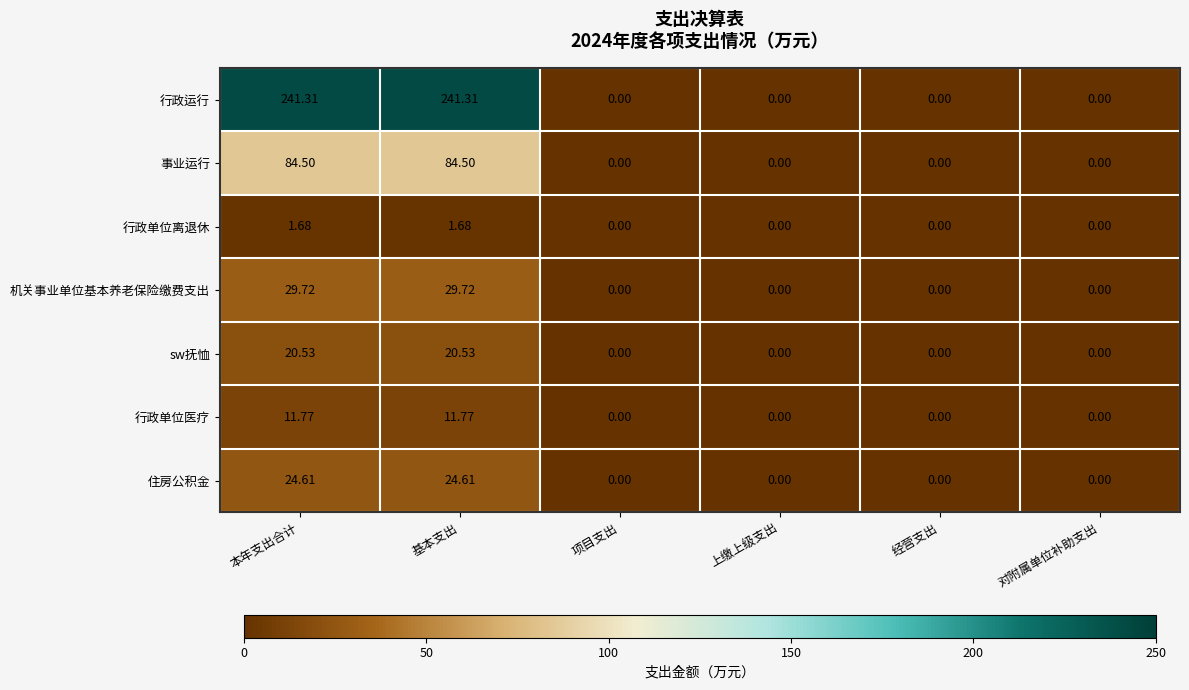

Is the value of 机关事业单位基本养老保险缴费支出 at 经营支出 greater than the value of 行政单位医疗 at 基本支出?

No